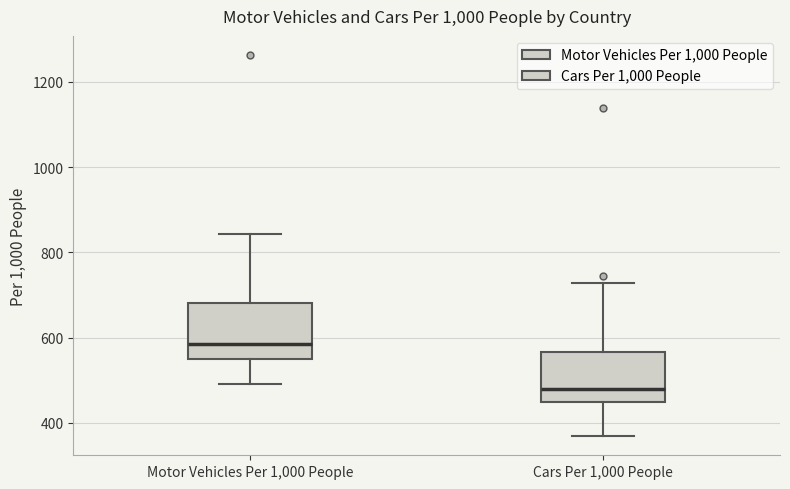

Reading left to right, transcribe this box plot: for each box, give where its median line is, the range the box spans, and where its two whiskers end, as read against the y-axis. The values are not printed on the chart, so give them approximately, as read against the axis.

Motor Vehicles Per 1,000 People: median 580, box 560 to 680, whiskers 500 to 840
Cars Per 1,000 People: median 480, box 440 to 560, whiskers 360 to 720